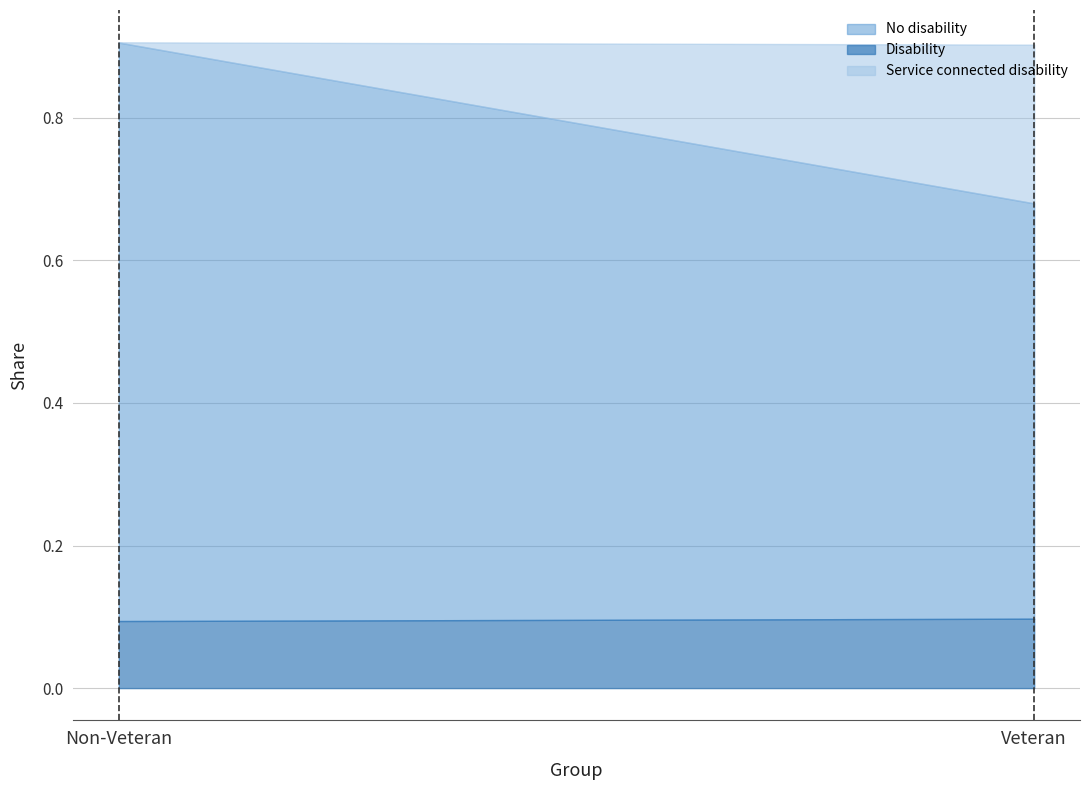

Reading right to left, extract all data points from this chart.

Disability: 0.1	0.1
No disability: 0.7	0.9
Service connected disability: 0.2	0.0